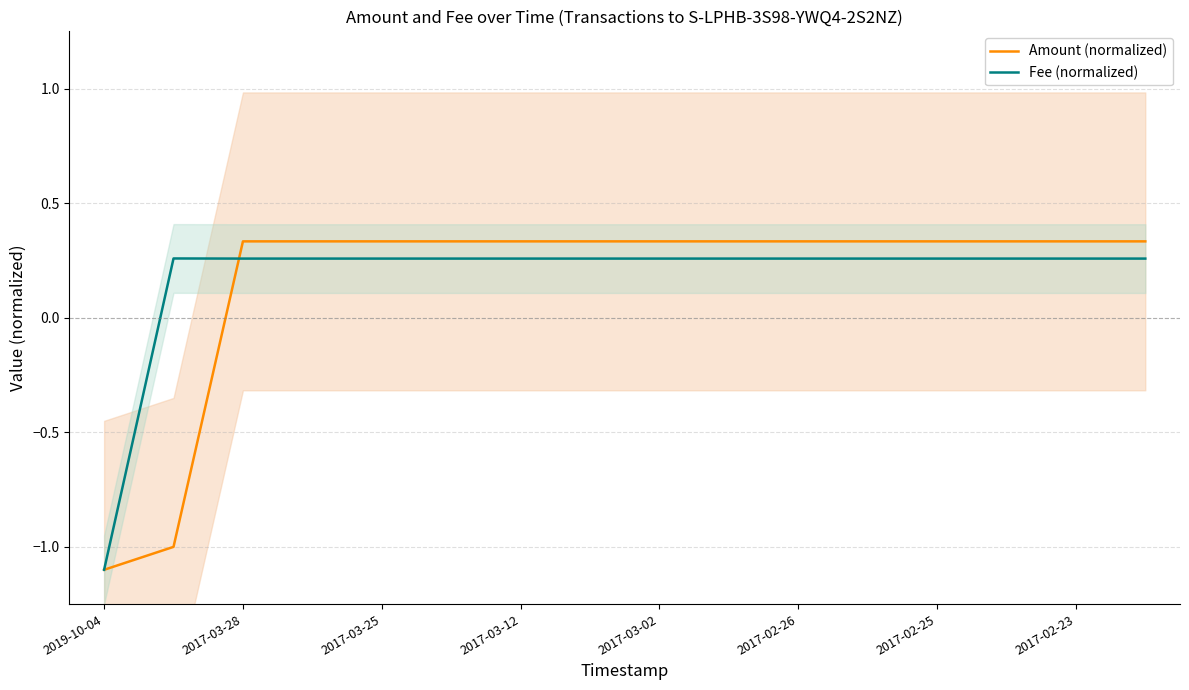

Which category has the lowest value in the Amount (normalized) series?

2019-10-04